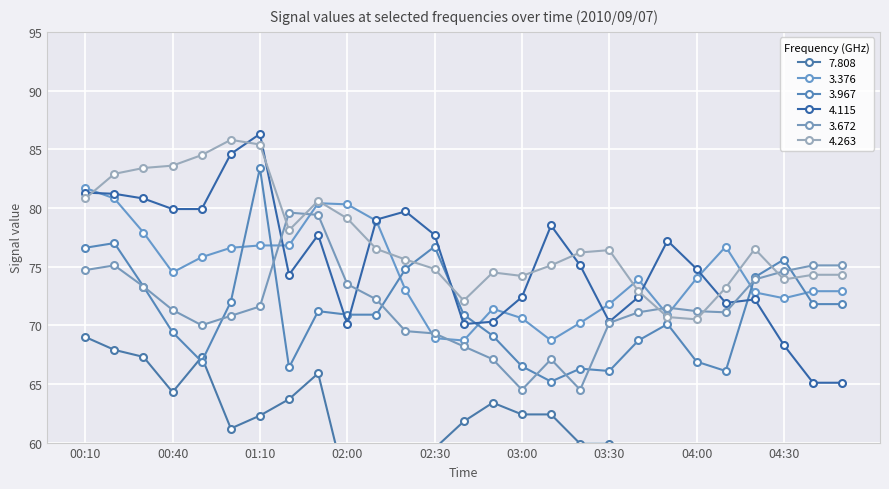

Reading left to right, what are all the values shown in this chart?

7.808: 69.0	67.9	67.3	64.3	67.3	61.2	62.3	63.7	65.9	55.8	54.8	56.4	59.5	61.8	63.4	62.4	62.4	59.9	59.9	58.5	57.9	54.9	55.6	58.5	57.9	58.3	58.3
3.376: 81.7	80.8	77.9	74.5	75.8	76.6	76.8	76.8	80.4	80.3	78.9	73.0	68.9	68.7	71.4	70.6	68.7	70.2	71.8	73.9	70.9	74.0	76.7	72.8	72.3	72.9	72.9
3.967: 76.6	77.0	73.3	69.4	66.9	72.0	83.4	66.4	71.2	70.9	70.9	74.8	76.7	70.9	69.1	66.5	65.2	66.3	66.1	68.7	70.1	66.9	66.1	74.1	75.6	71.8	71.8
4.115: 81.3	81.2	80.8	79.9	79.9	84.6	86.3	74.3	77.7	70.1	79.0	79.7	77.7	70.1	70.3	72.4	78.5	75.1	70.3	72.4	77.2	74.8	71.9	72.2	68.3	65.1	65.1
3.672: 74.7	75.1	73.3	71.3	70.0	70.8	71.6	79.6	79.4	73.5	72.2	69.5	69.3	68.2	67.1	64.5	67.1	64.5	70.2	71.1	71.5	71.2	71.1	73.9	74.6	75.1	75.1
4.263: 80.8	82.9	83.4	83.6	84.5	85.8	85.4	78.1	80.6	79.1	76.5	75.6	74.8	72.1	74.5	74.2	75.1	76.2	76.4	72.9	70.7	70.5	73.2	76.5	73.9	74.3	74.3